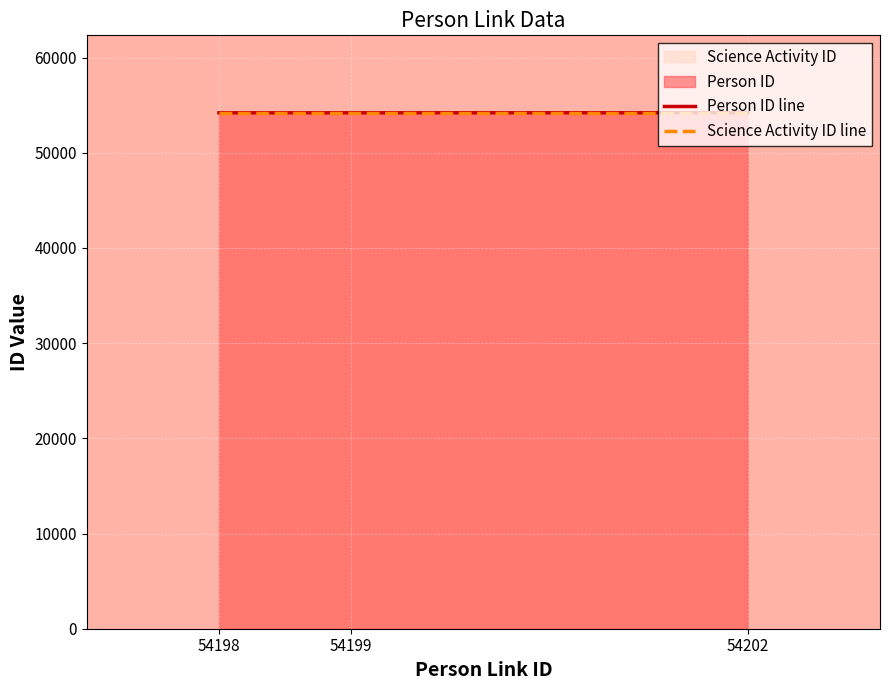

What is the difference between the highest and lowest values at 54198?

2